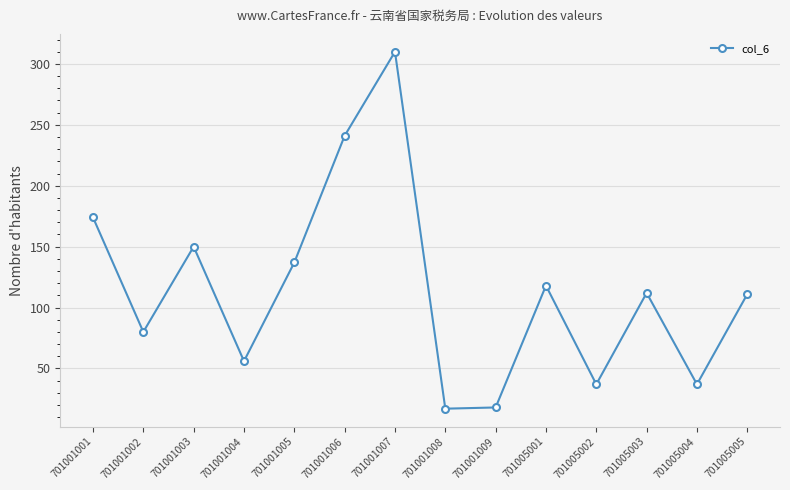

How many lines are shown in the chart?

1